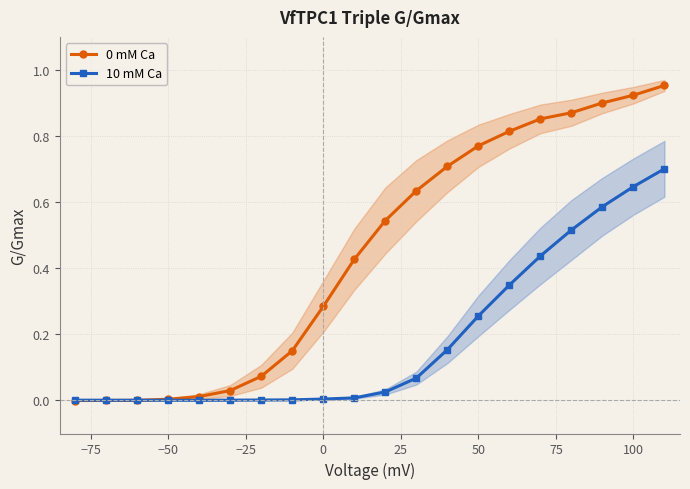

True or false: 10 mM Ca has a value of 0.0 at −50.

True